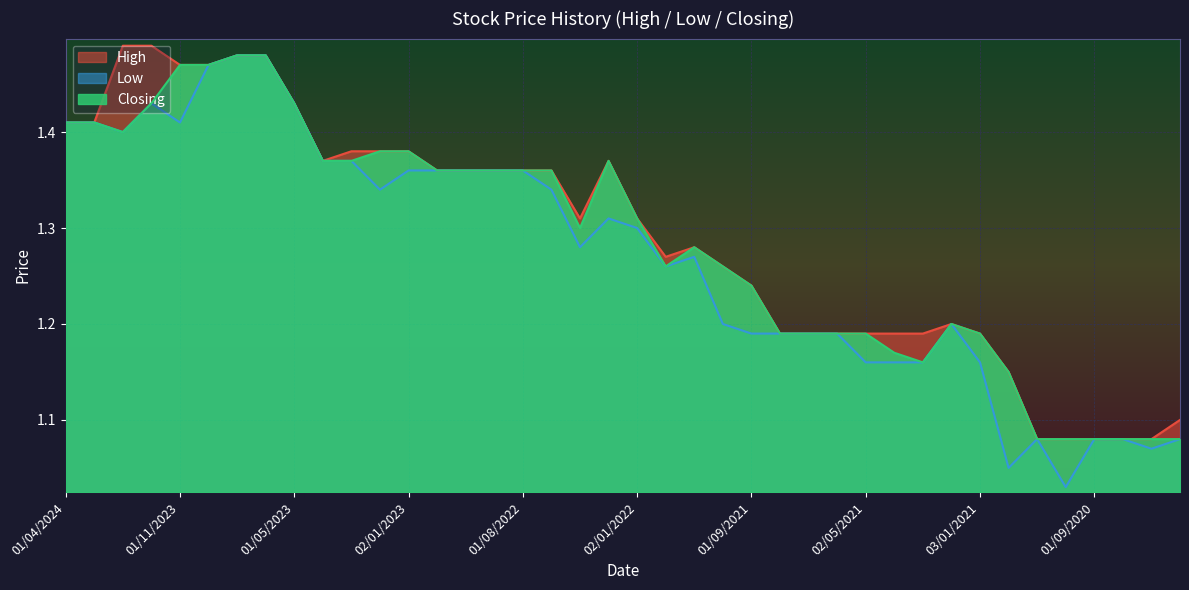

What is the sum of all Low values?

50.8